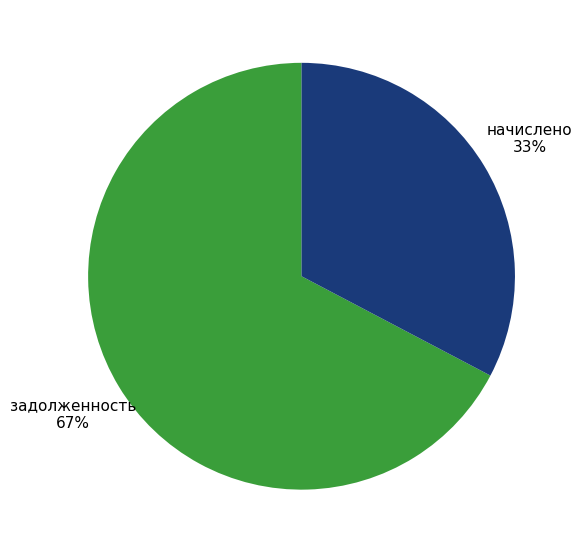

Is there a majority slice in this chart?

Yes